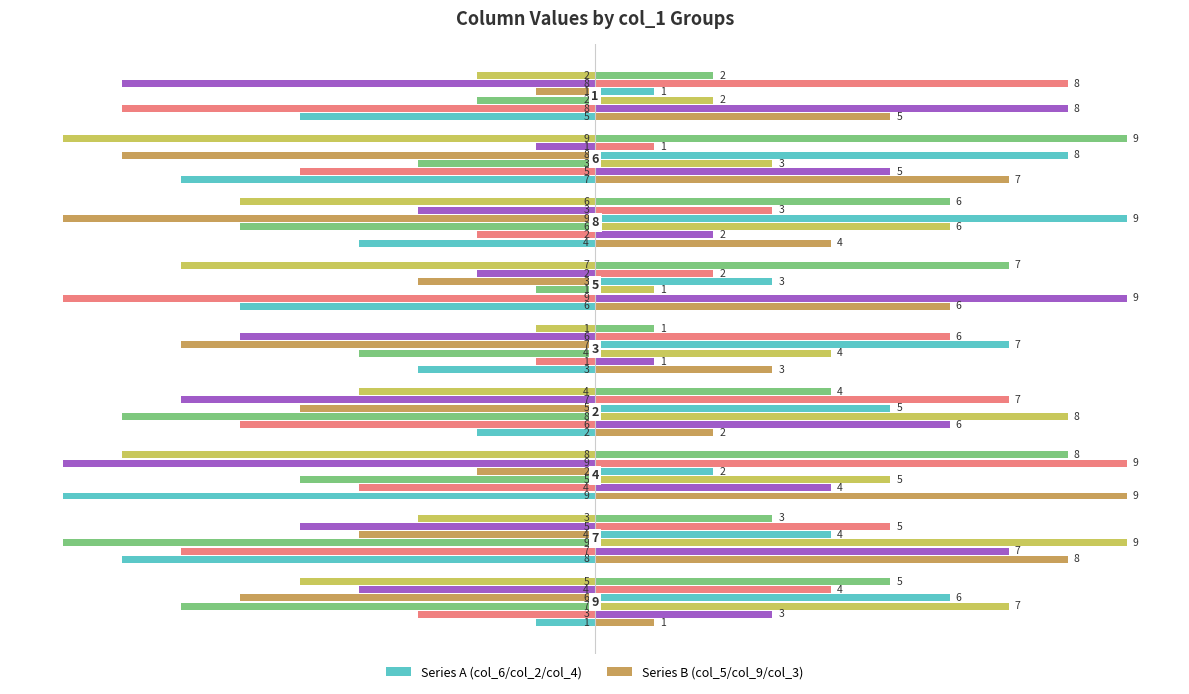

Are the bars horizontal?

Yes